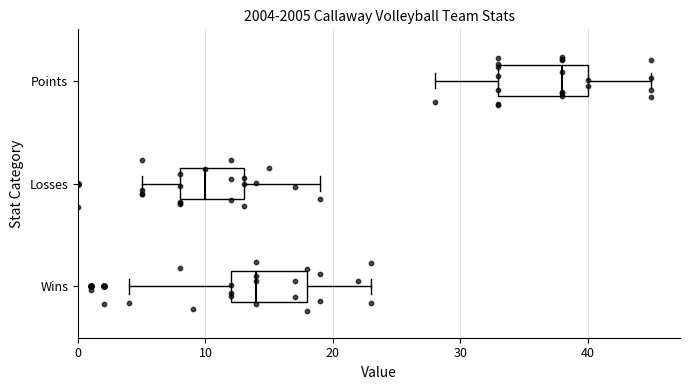

Reading bottom to top, read every box against the x-axis: the position of its median line, the range the box covers, and the ends of its whiskers. The values are not printed on the chart, so give them approximately, as read against the axis.

Wins: median 14, box 12 to 18, whiskers 4 to 23
Losses: median 10, box 8 to 13, whiskers 5 to 19
Points: median 38, box 33 to 40, whiskers 28 to 45